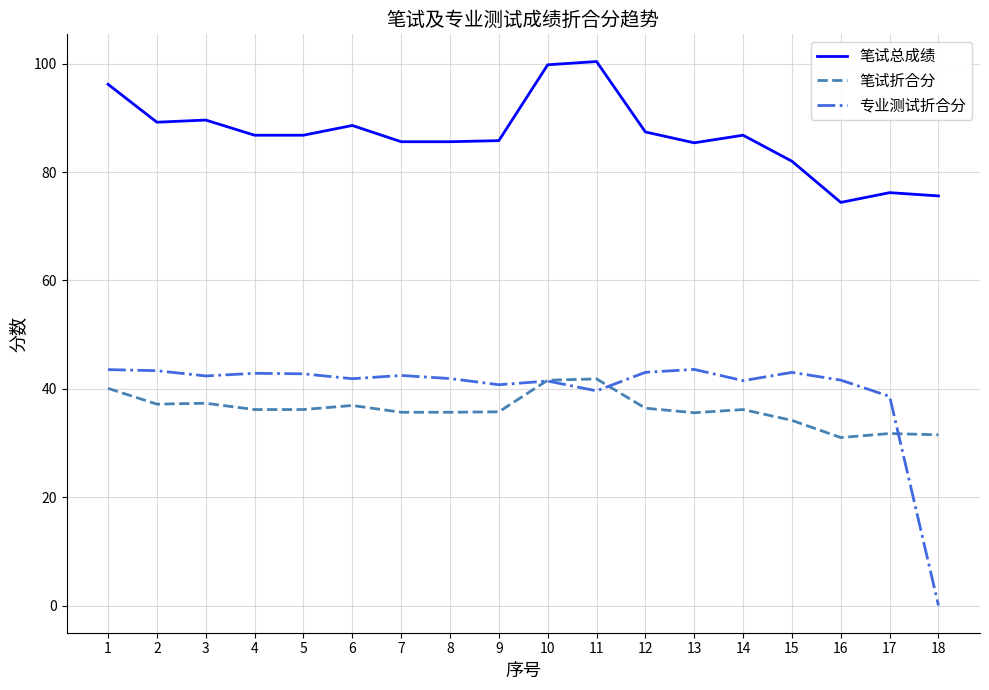

Is the value of 专业测试折合分 at 6 greater than the value of 笔试总成绩 at 11?

No